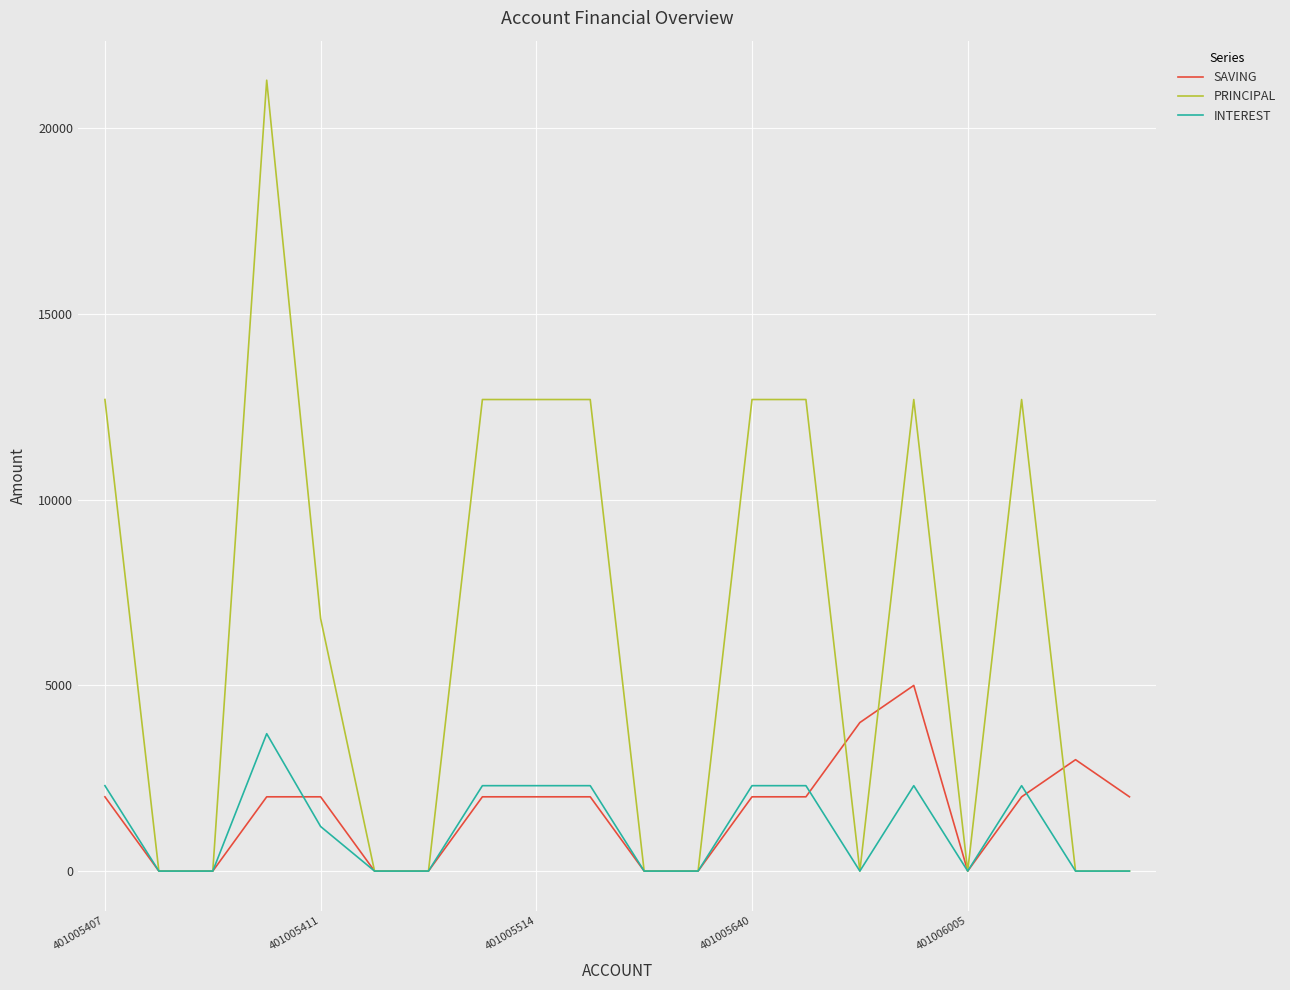

True or false: INTEREST and SAVING cross at least once.

True